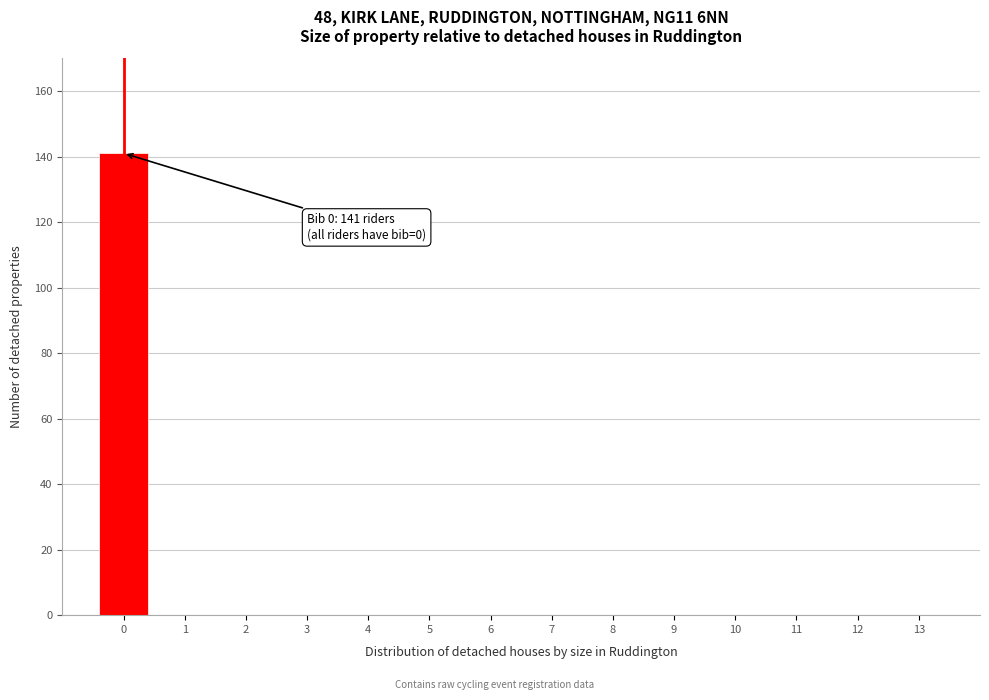

Which range on the x-axis has the tallest bar?

-0.5 to 0.5